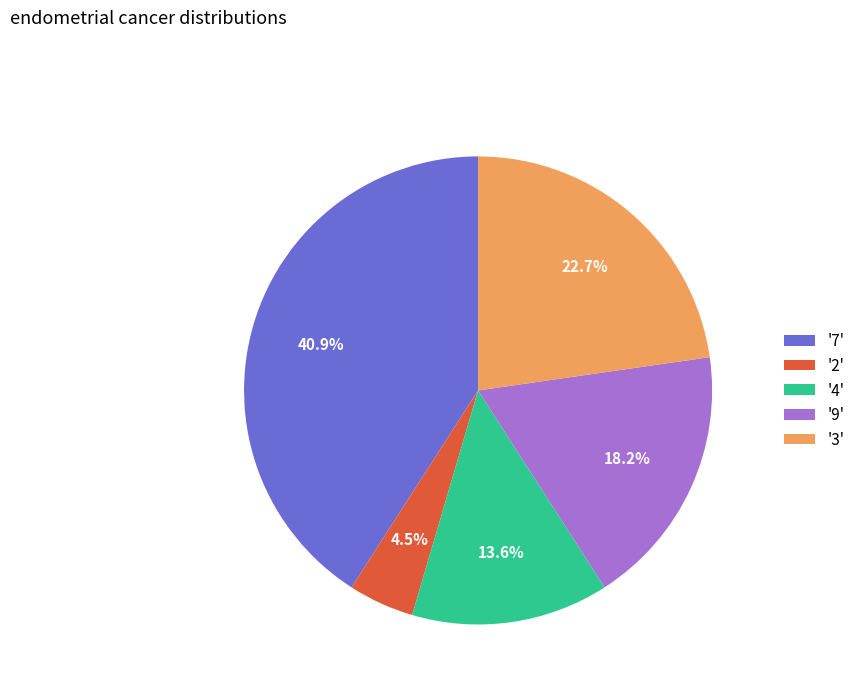

To the nearest percent, what is the average slice percentage?

20%